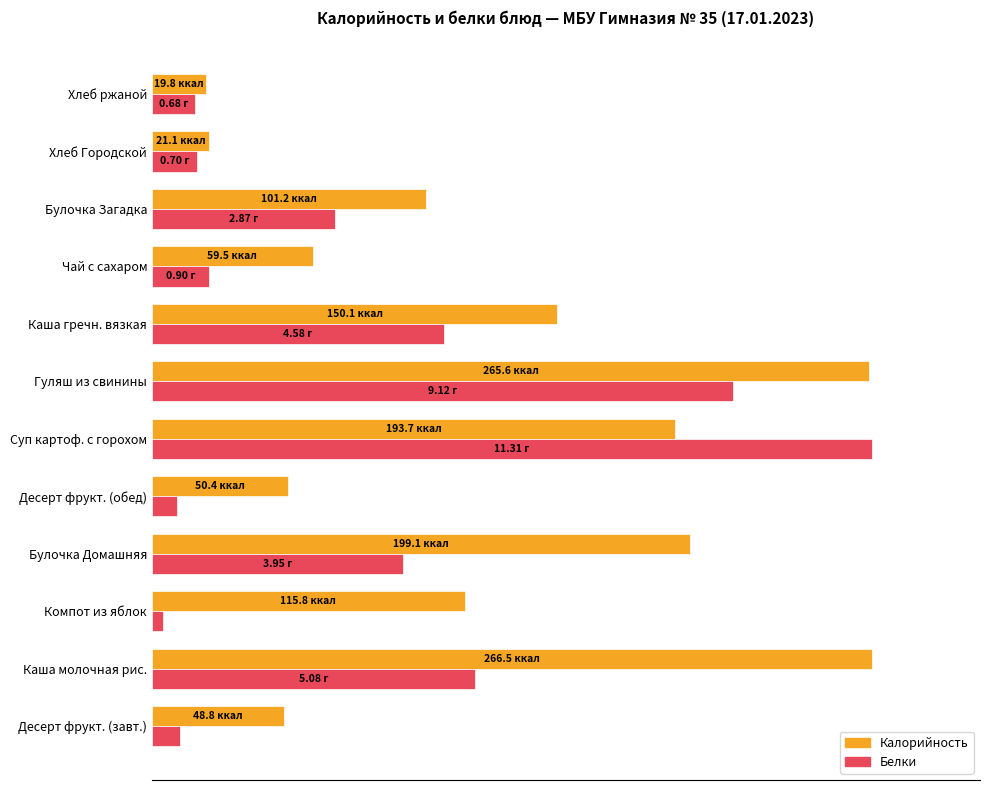

What are all the series names shown in the legend?

Калорийность, Белки